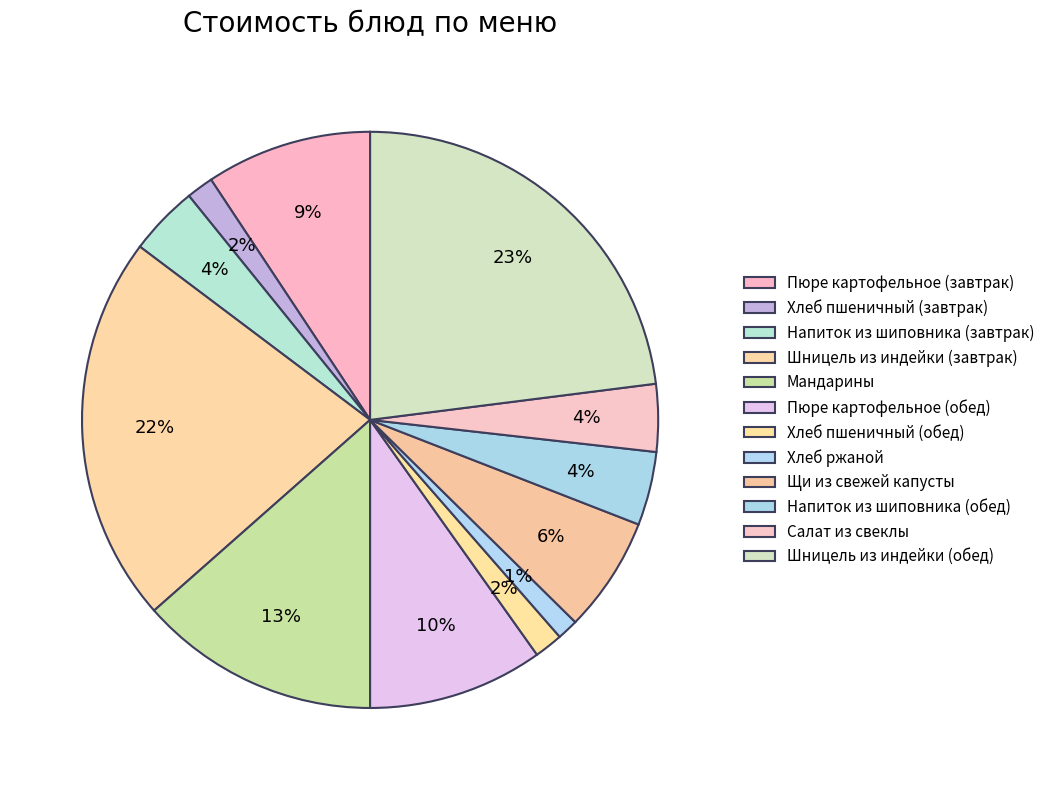

Which has a higher value, Щи из свежей капусты or Салат из свеклы?

Щи из свежей капусты